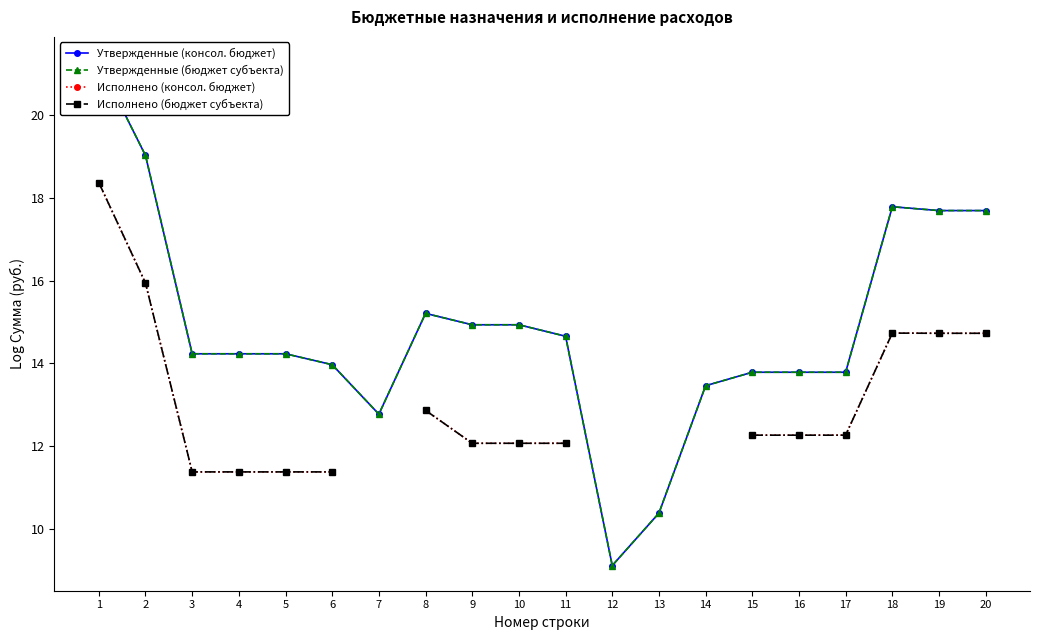

The value of Утвержденные (бюджет субъекта) at 5 is 14.2. True or false?

True